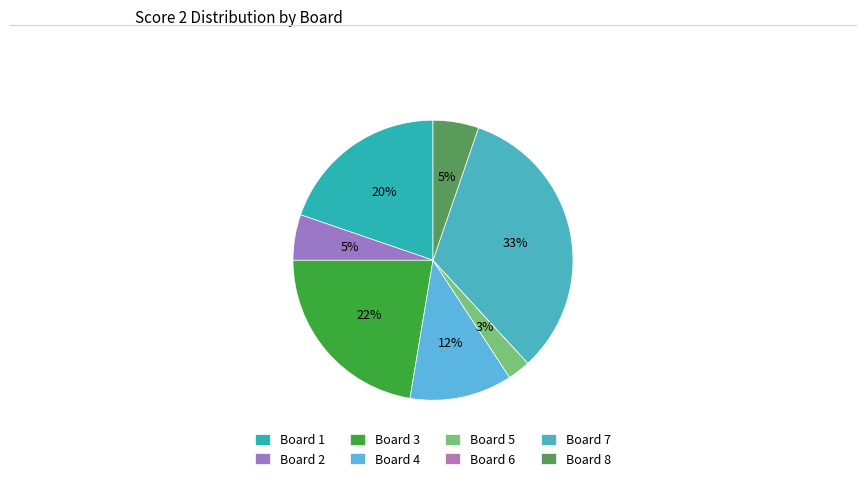

To the nearest percent, what is the combined percentage of Board 7 and Board 1?

53%